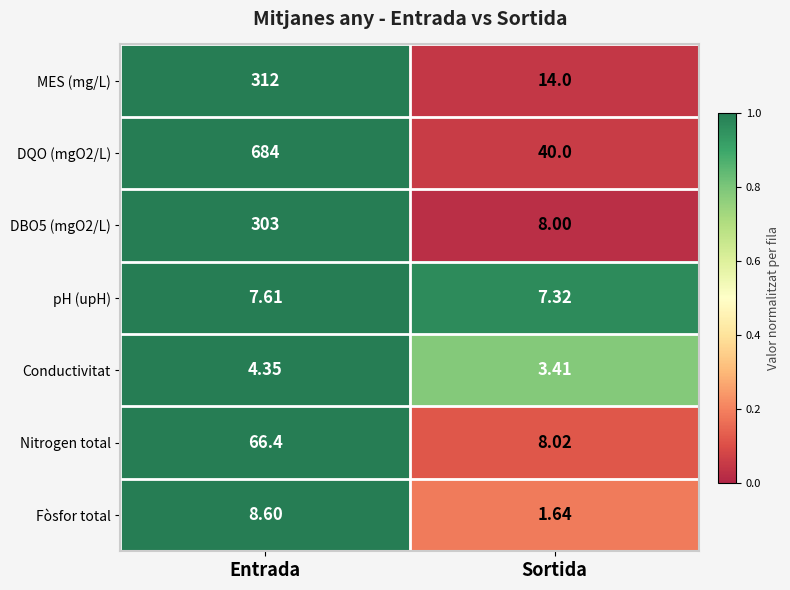

Is the value of Nitrogen total at Sortida greater than the value of MES (mg/L) at Sortida?

No